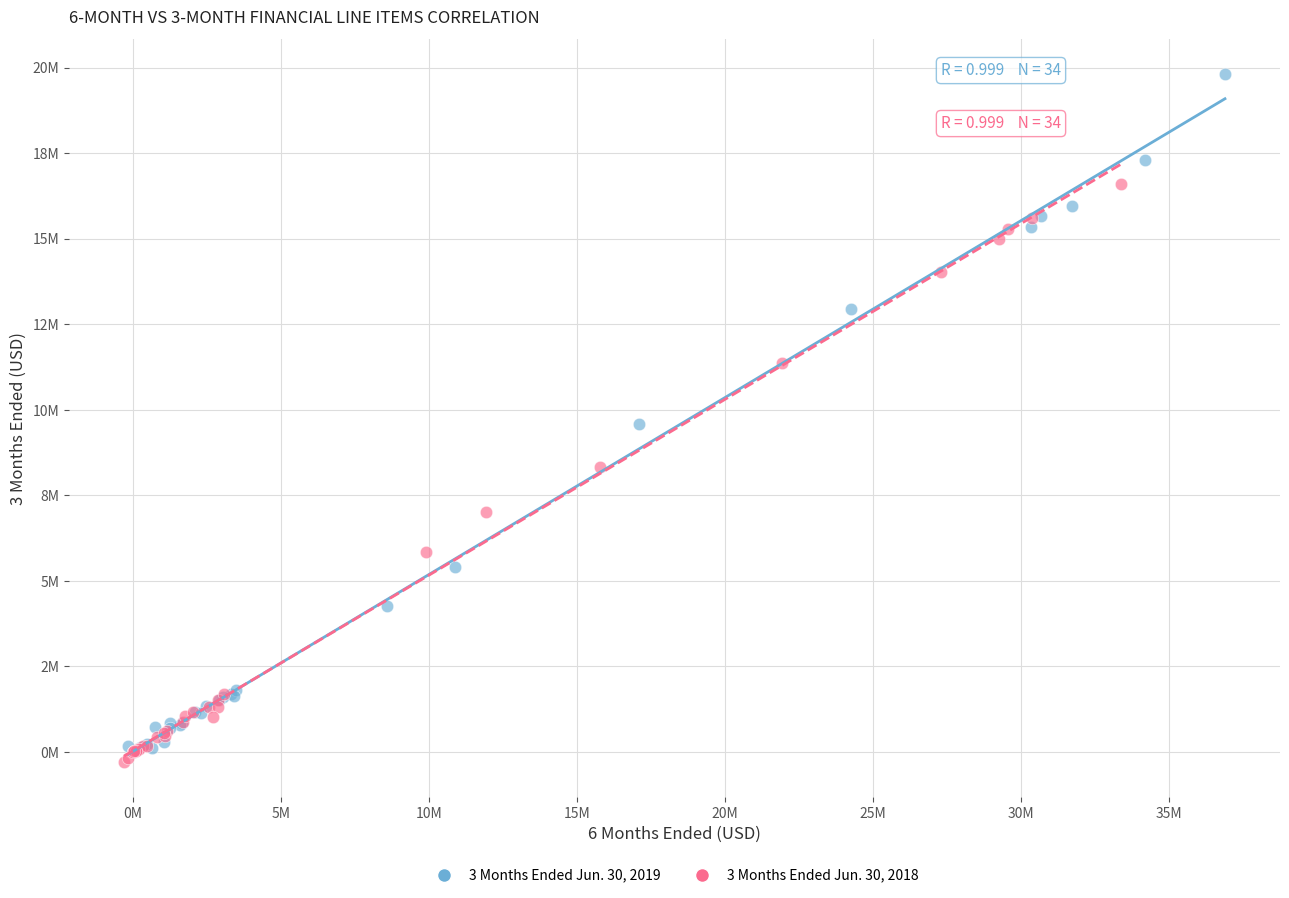

Which series contains the highest Y value?

3 Months Ended Jun. 30, 2019